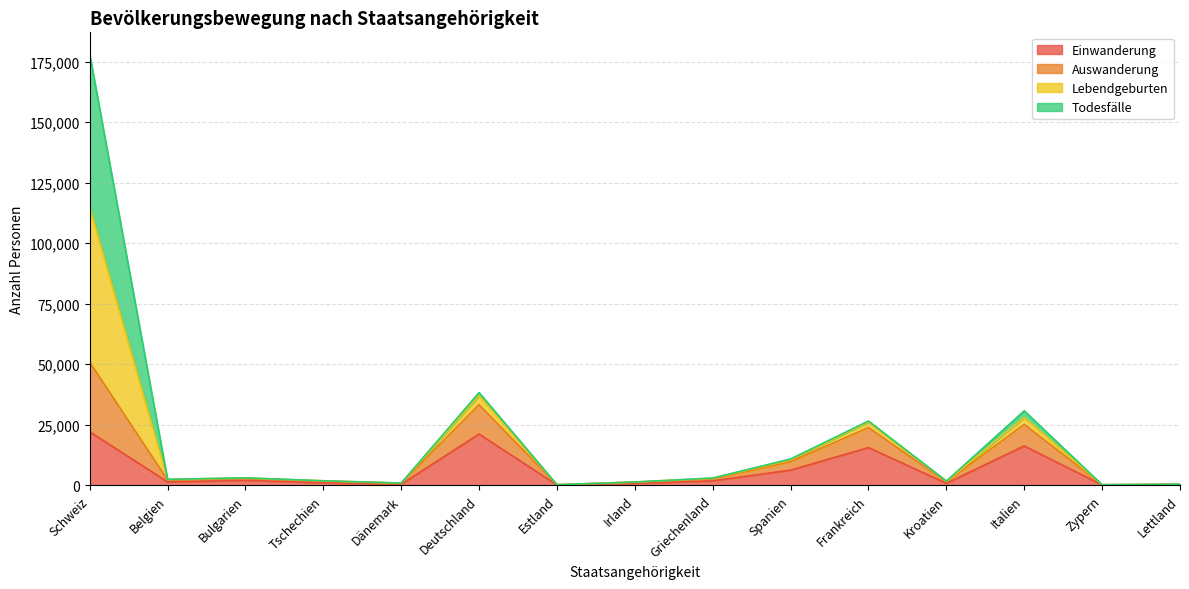

What is the average value of the Einwanderung series?

6025